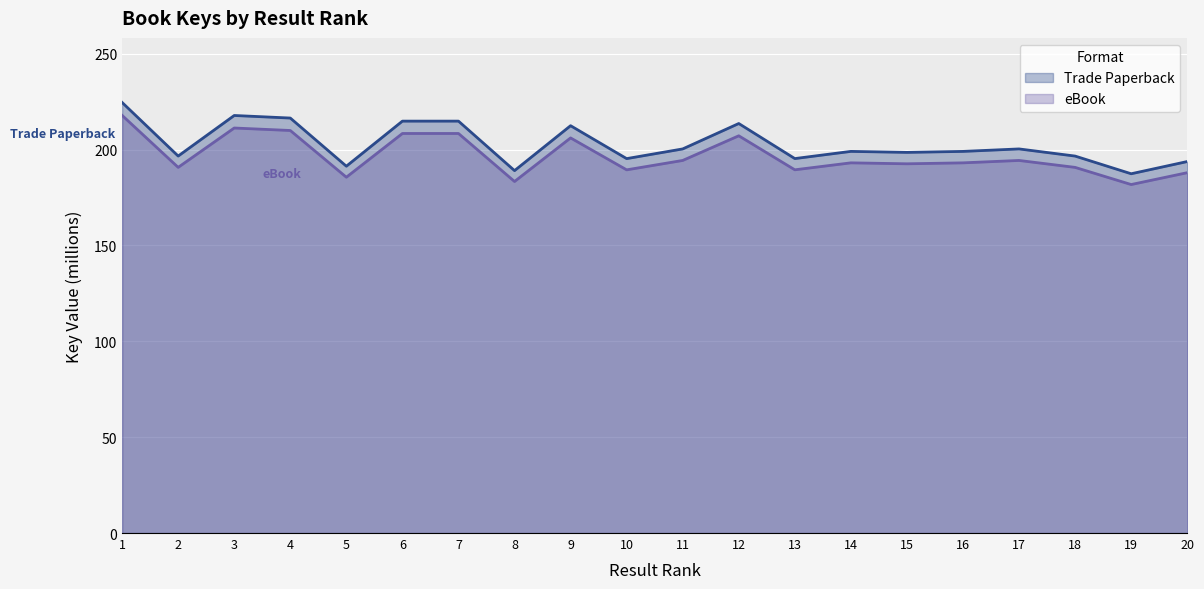

What is the difference between the highest and lowest values at 15?

6.0